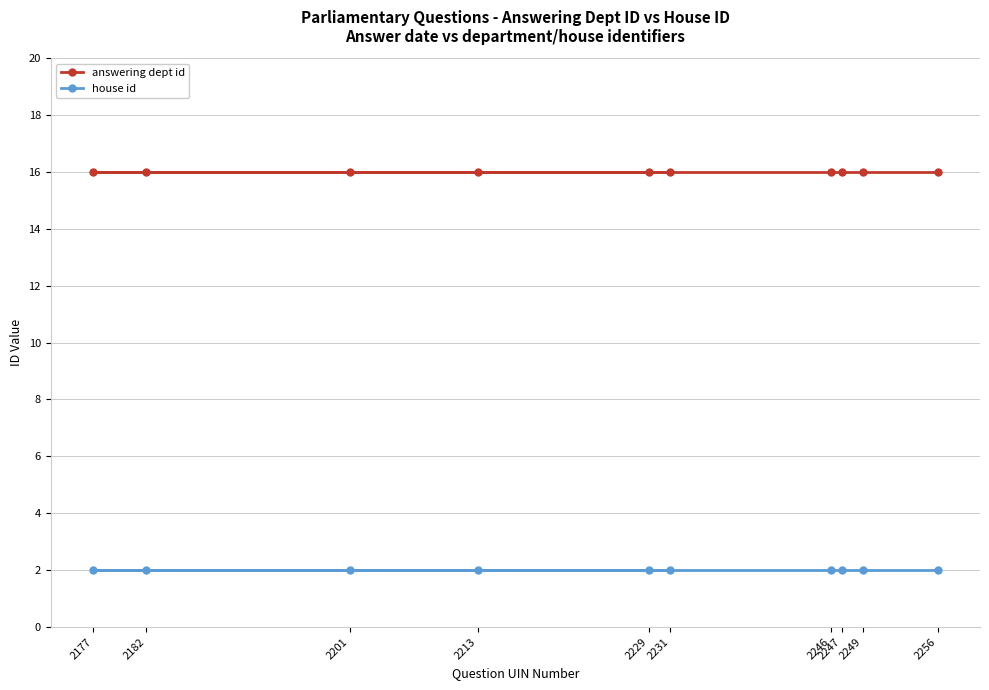

Where is house id nearest to the value 2?

2201